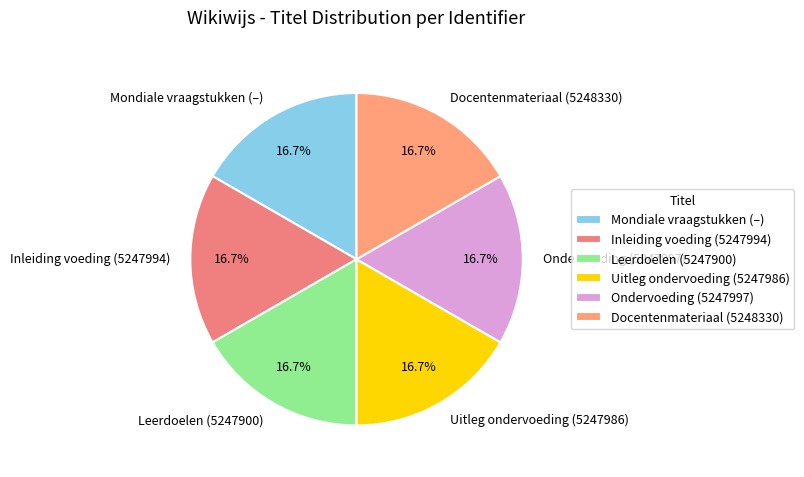

How many segments does this pie chart have?

6